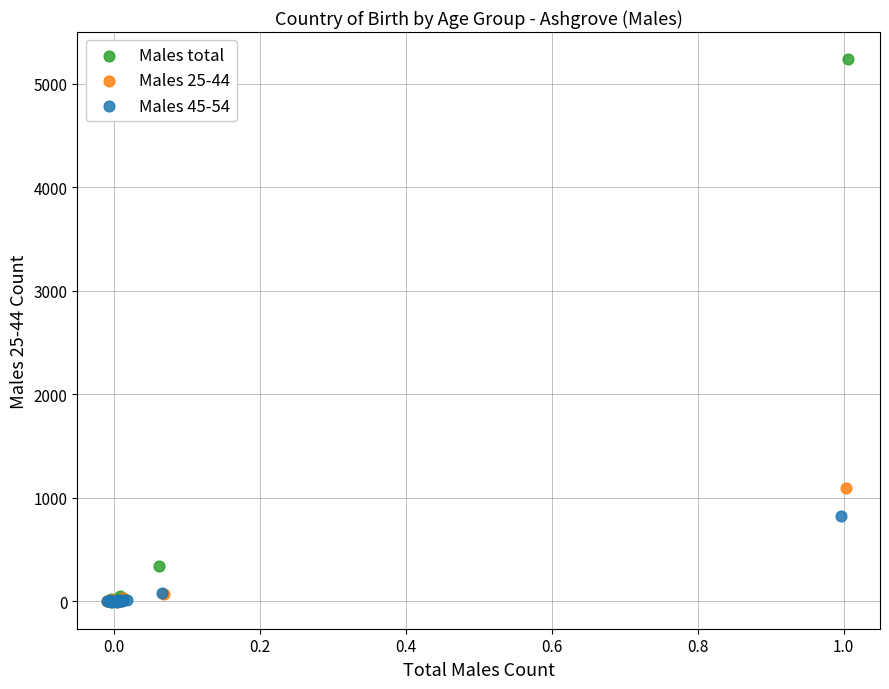

Which series has the widest spread of Y values?

Males total